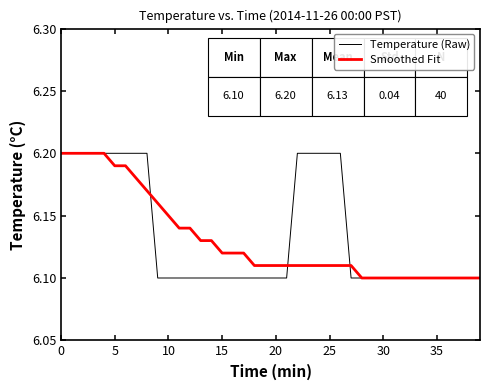

Which series has the largest range (max minus min)?

Temperature (Raw)